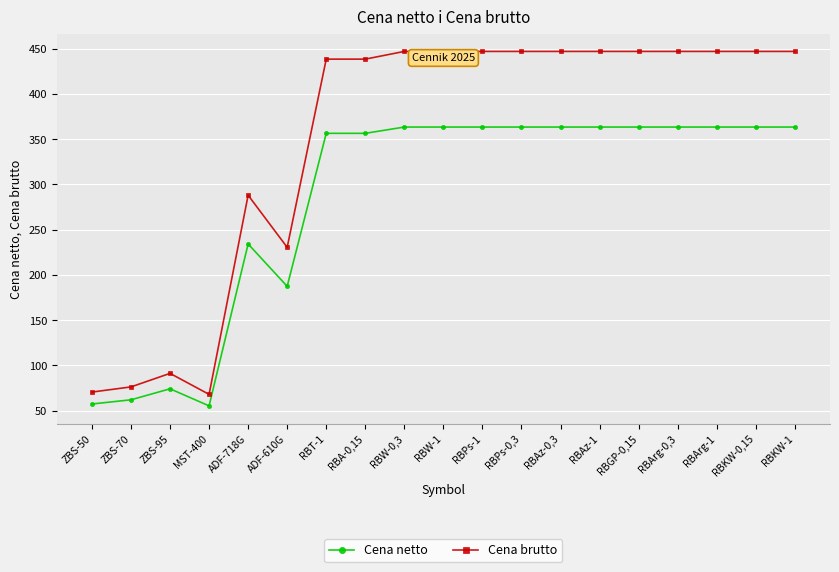

At how many categories does at least one series exceed 128?

15